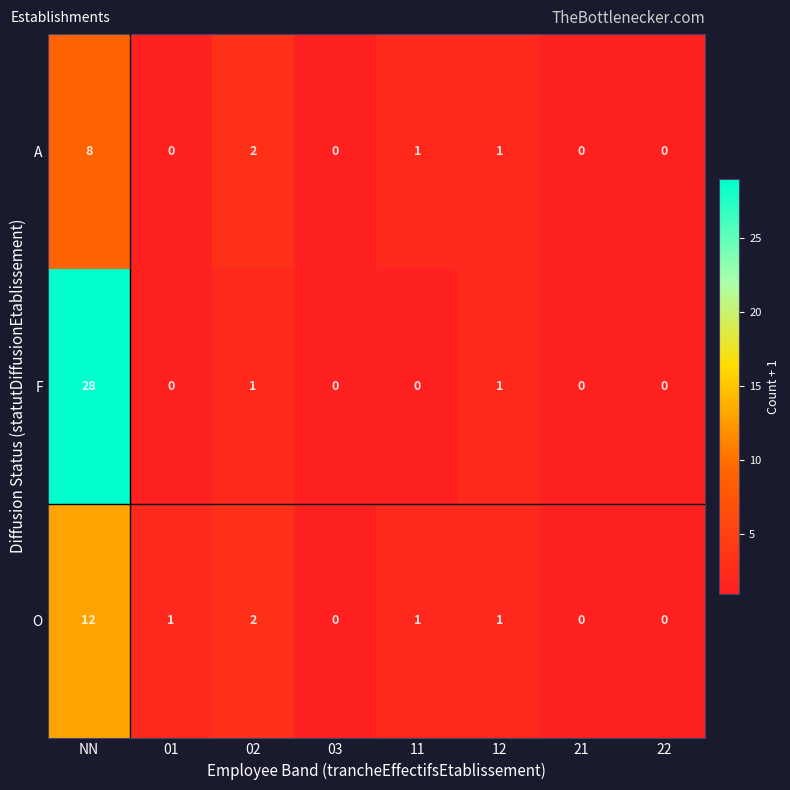

At which label does A first exceed 1?

NN